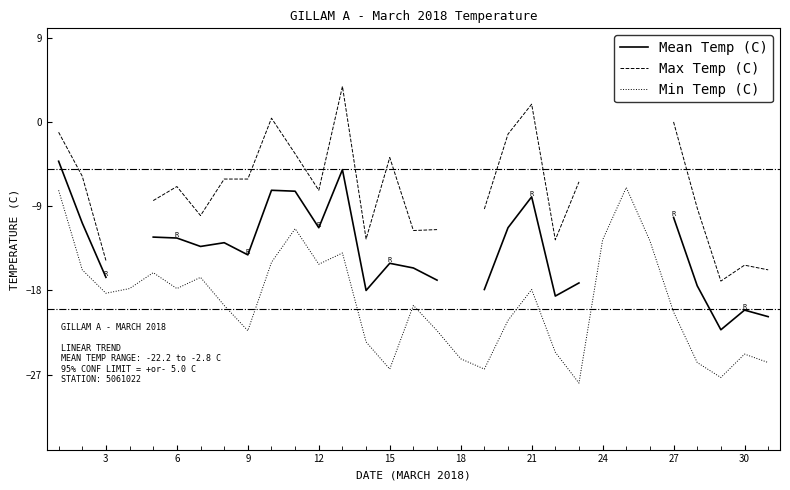

Which series changed the most between 27 and 24?

Min Temp (C)